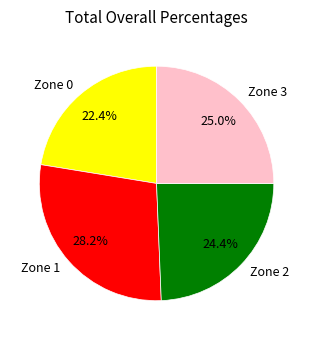

To the nearest percent, what is the difference between the largest and smallest slice percentages?

6%